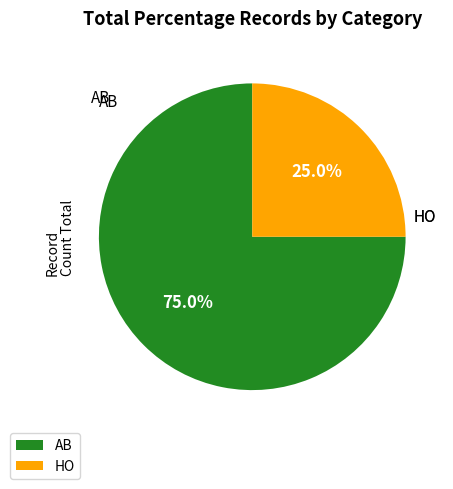

Is it true that AB is 85% of the pie?

False